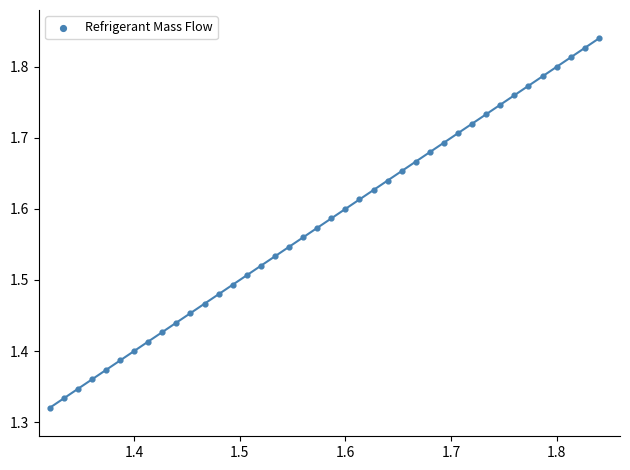

What is the range of Y values (max minus min)?

0.5